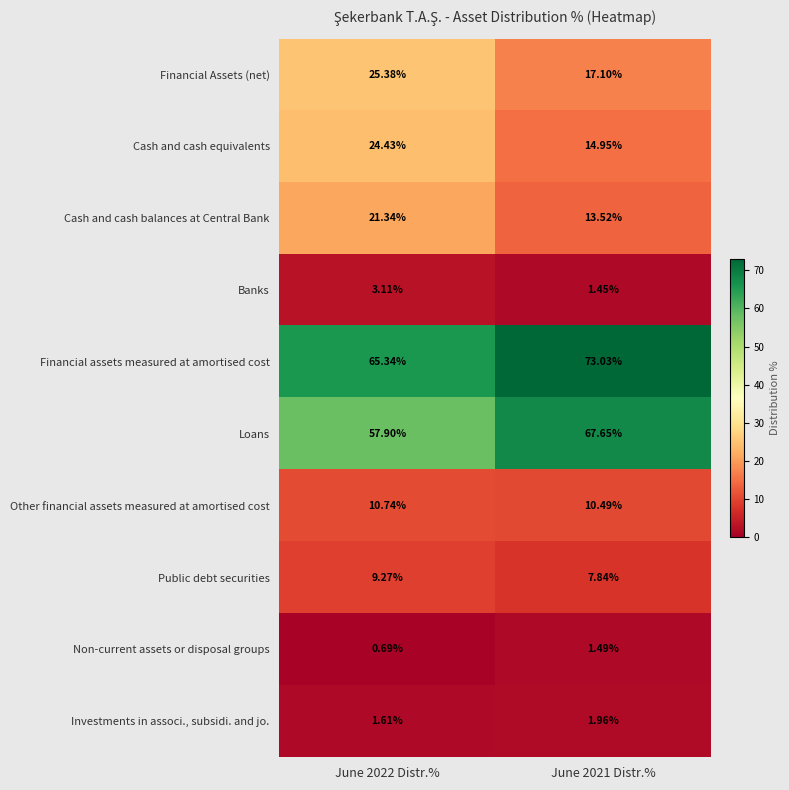

At June 2021 Distr.%, list the series in order from smallest to largest.

Banks, Non-current assets or disposal groups, Investments in associ., subsidi. and jo., Public debt securities, Other financial assets measured at amortised cost, Cash and cash balances at Central Bank, Cash and cash equivalents, Financial Assets (net), Loans, Financial assets measured at amortised cost